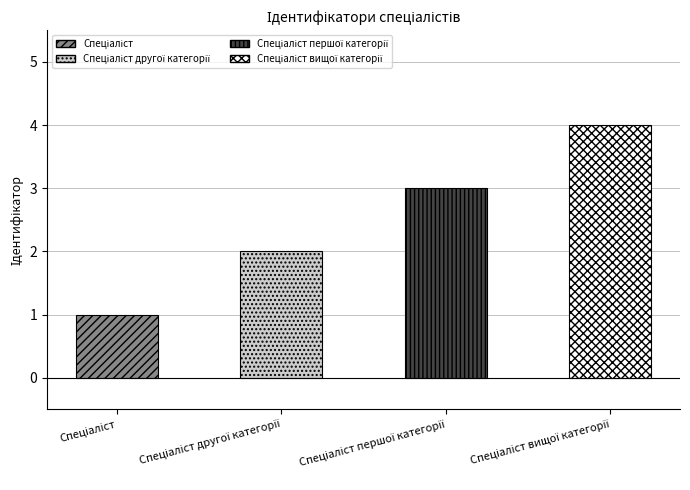

At which category does the chart reach its minimum across all series?

Спеціаліст